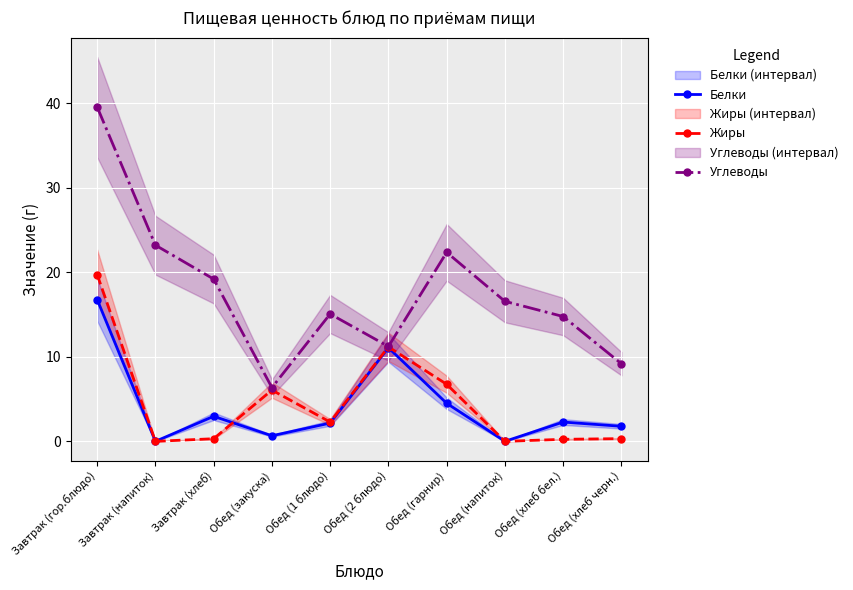

What is the difference between the maximum and minimum values in the Жиры series?

19.7